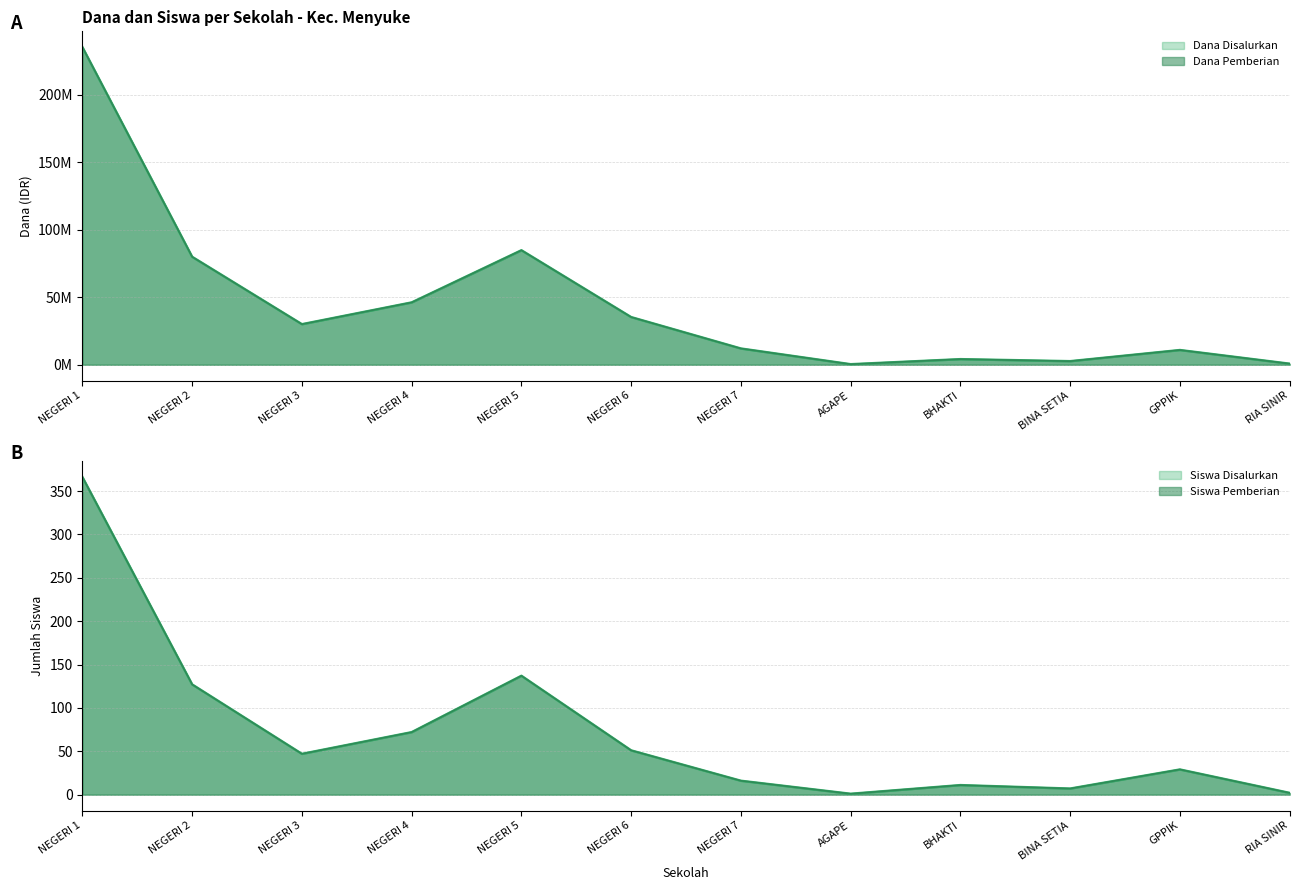

What is the value of the Siswa Pemberian point at the 7th from the left?

16